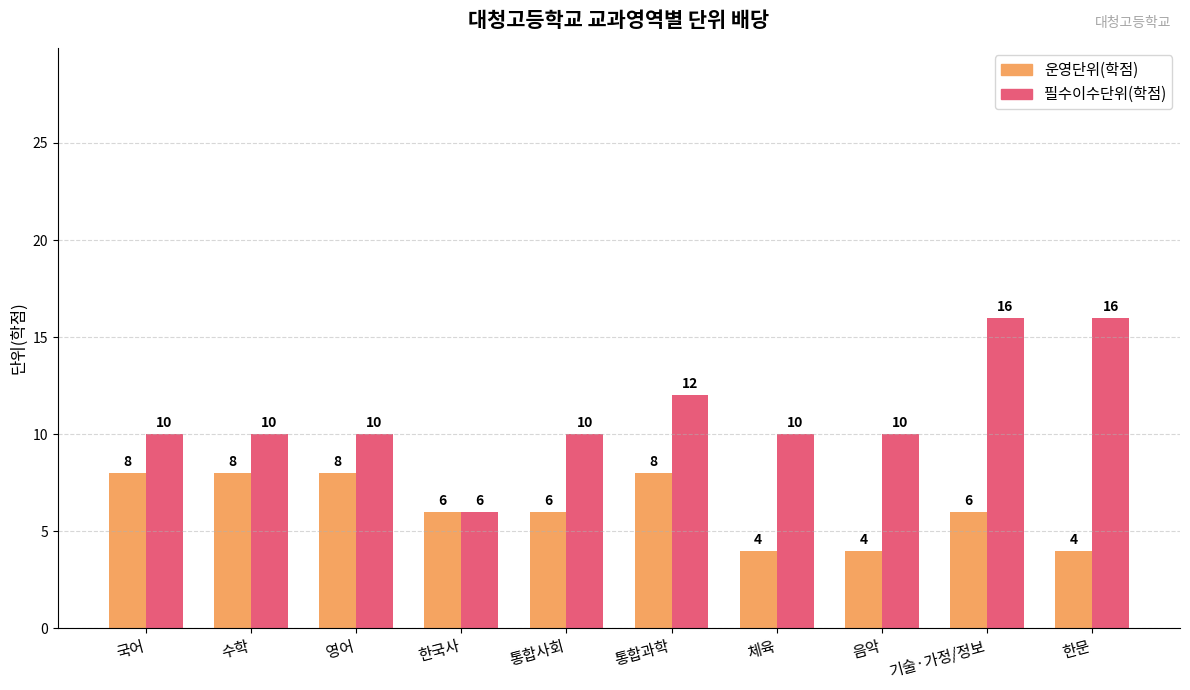

What is the difference between the maximum and minimum values in the 필수이수단위(학점) series?

10